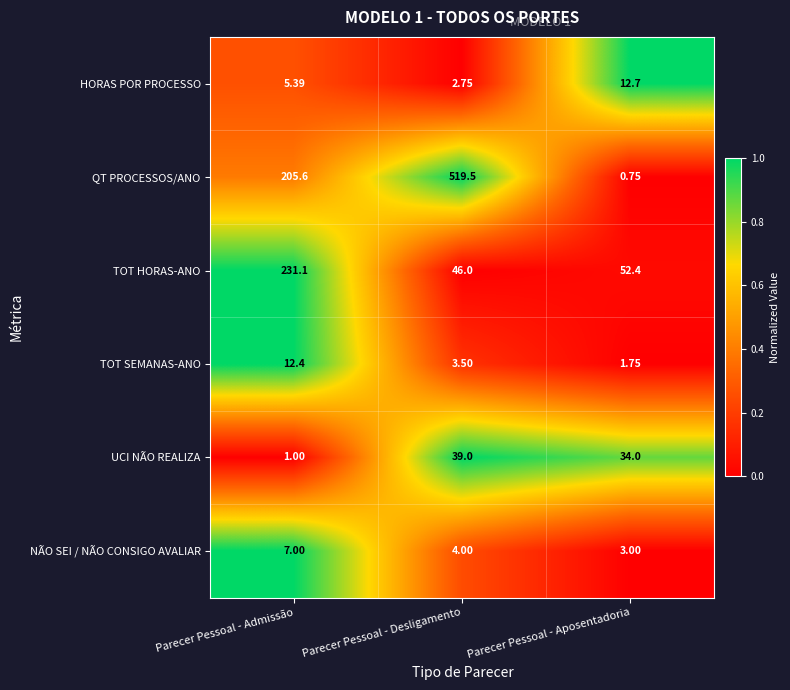

Rank the series at Parecer Pessoal - Desligamento from highest to lowest value.

QT PROCESSOS/ANO, TOT HORAS-ANO, UCI NÃO REALIZA, NÃO SEI / NÃO CONSIGO AVALIAR, TOT SEMANAS-ANO, HORAS POR PROCESSO